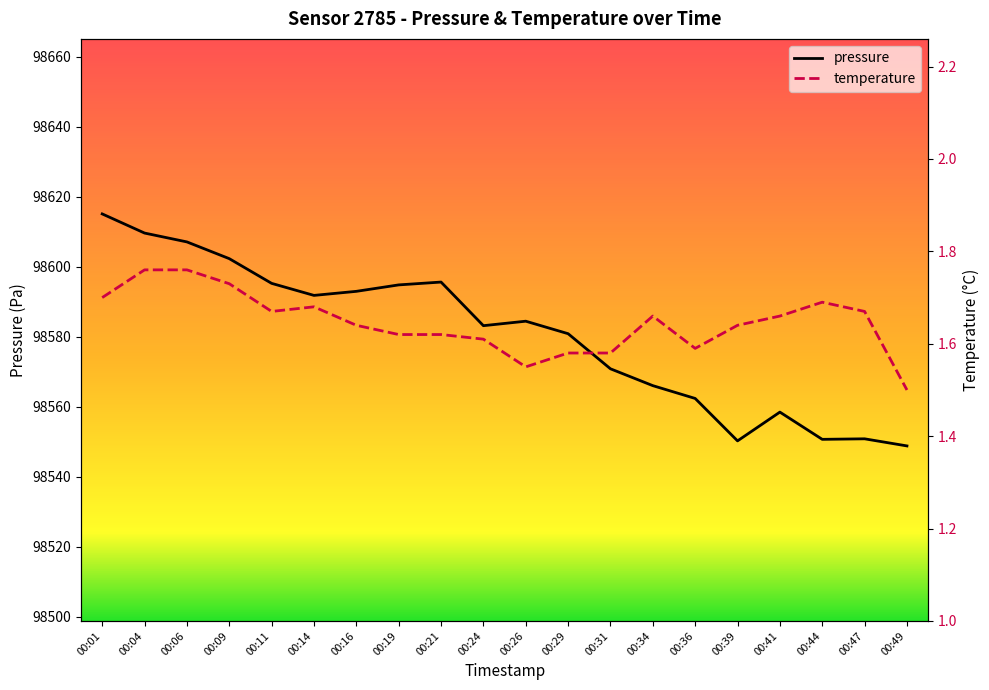

What is the difference between the pressure values at 00:04 and 00:11?

14.4